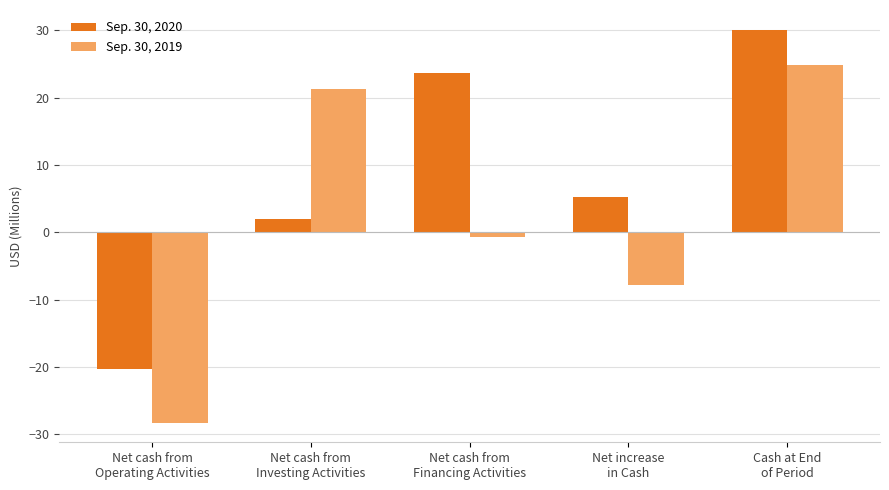

How many data points in Sep. 30, 2020 are less than 5?

2